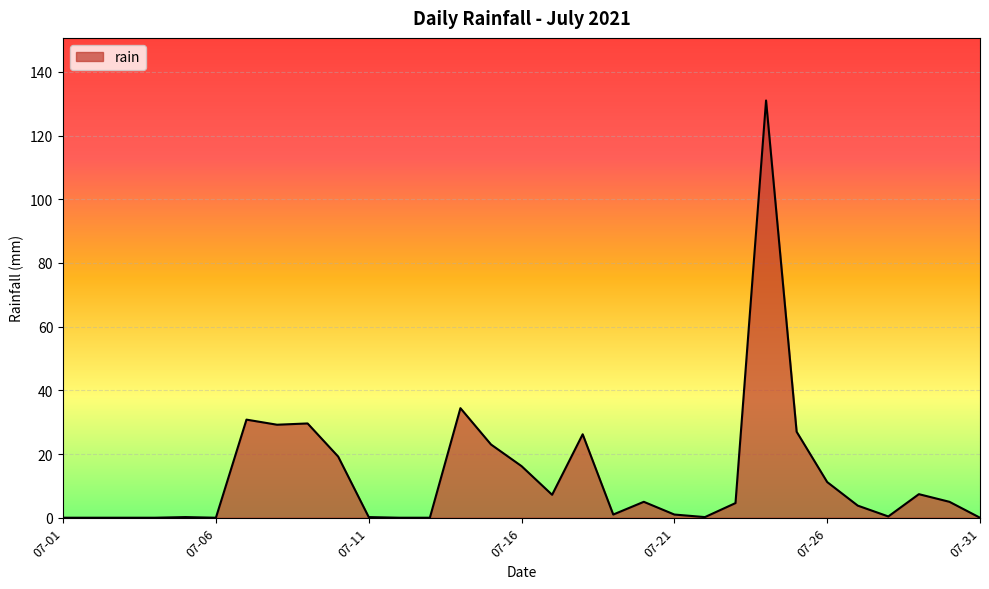

Does the chart display data point markers on the line(s)?

No